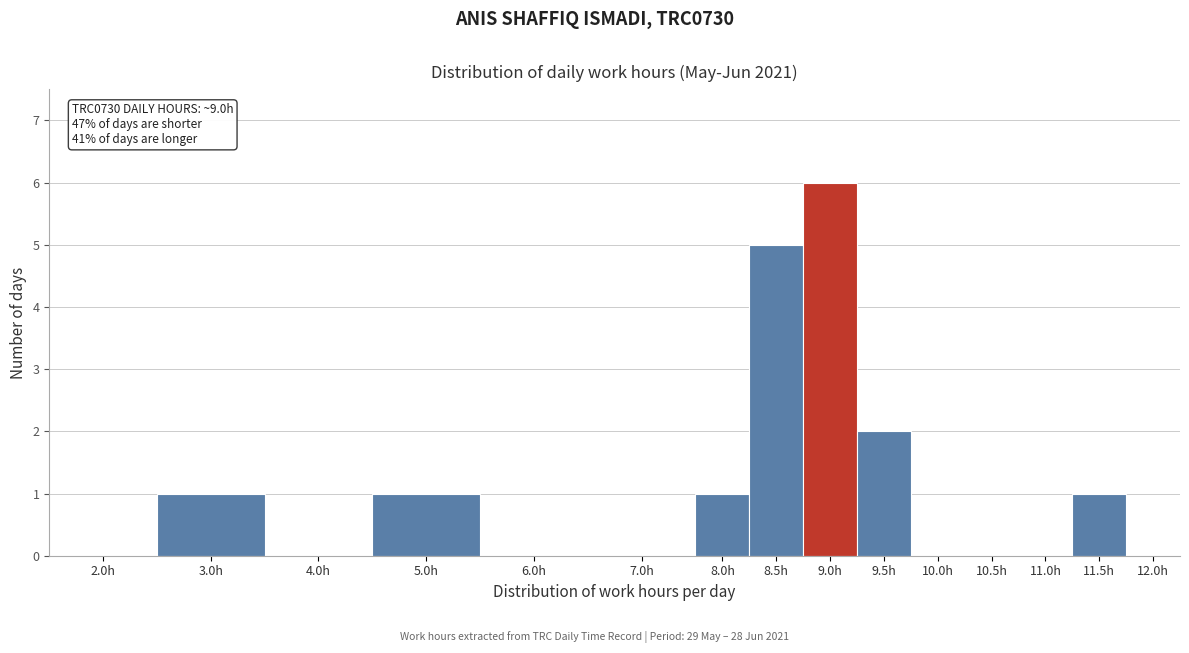

Reading right to left, extract all data points from this chart.

12.0h=0	11.5h=1	11.0h=0	10.5h=0	10.0h=0	9.5h=2	9.0h=6	8.5h=5	8.0h=1	7.0h=0	6.0h=0	5.0h=1	4.0h=0	3.0h=1	2.0h=0